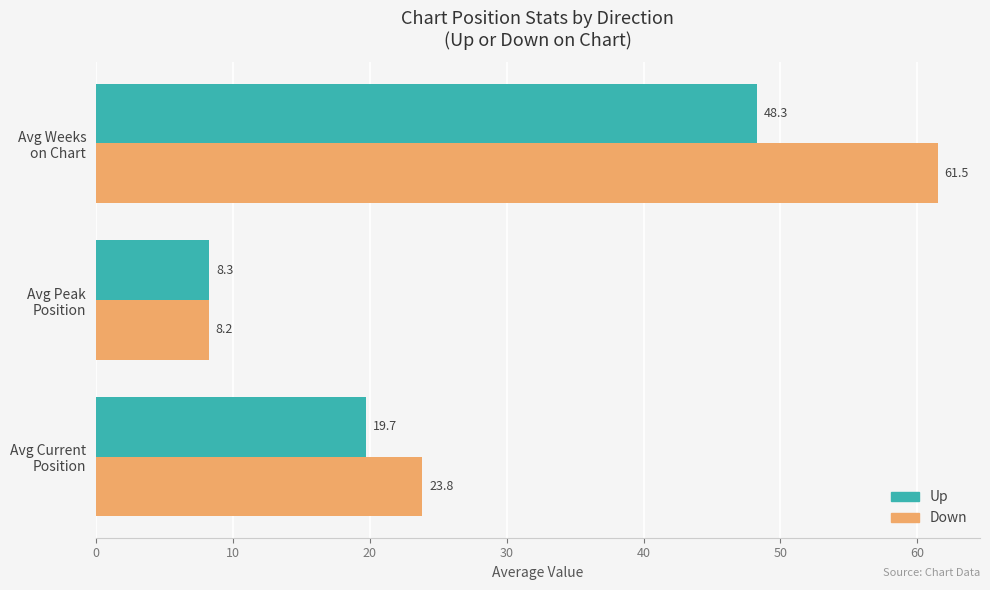

What is the greatest value displayed?

61.5